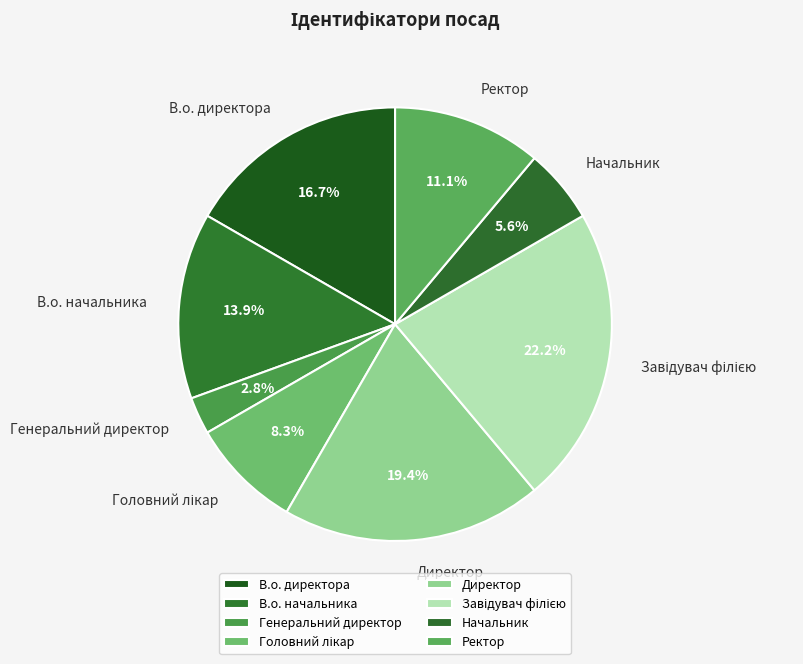

What is the smallest slice in the pie chart?

Генеральний директор